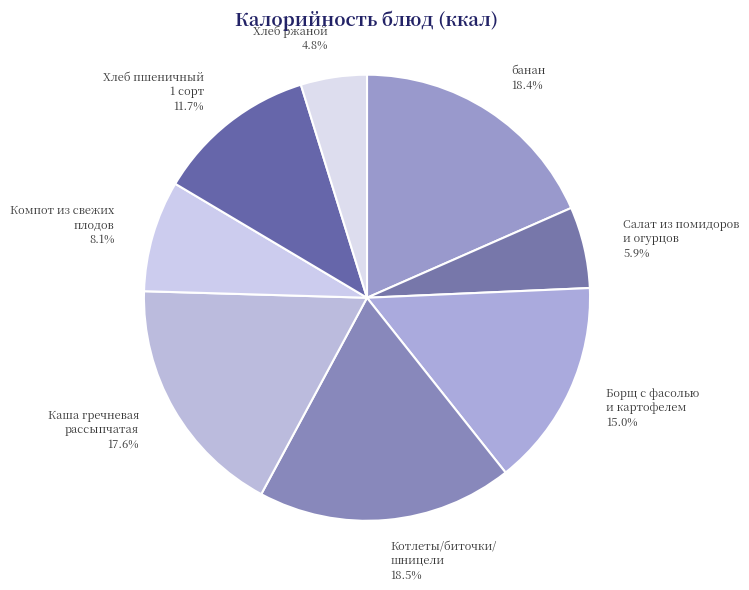

To the nearest percent, what portion does Борщ с фасолью и картофелем represent?

15%